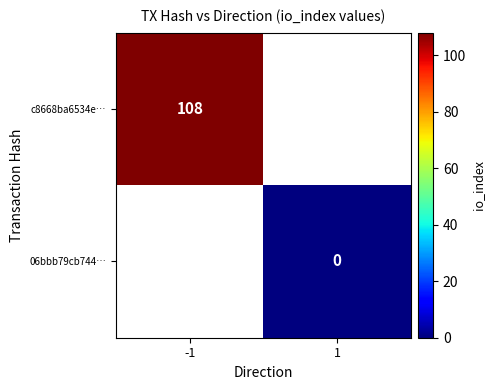

The value of c8668ba6534e… at -1 is 41. True or false?

False